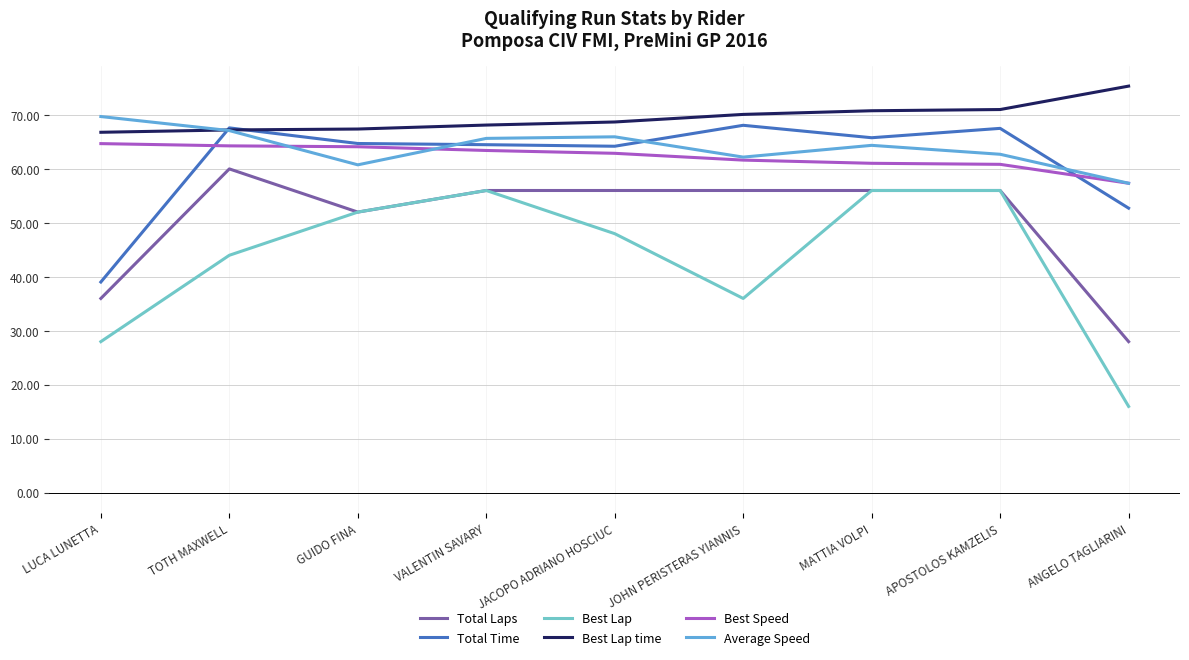

At which category does Average Speed reach its first local valley?

GUIDO FINA